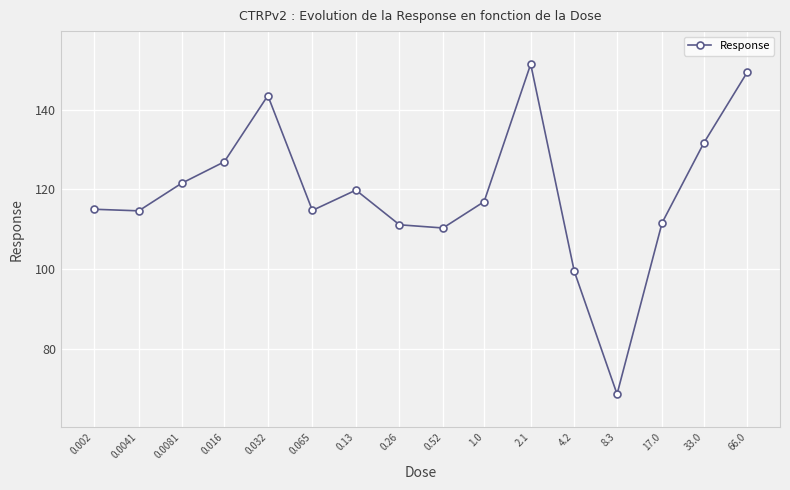

What is the value of the 3rd point from the left?

121.5